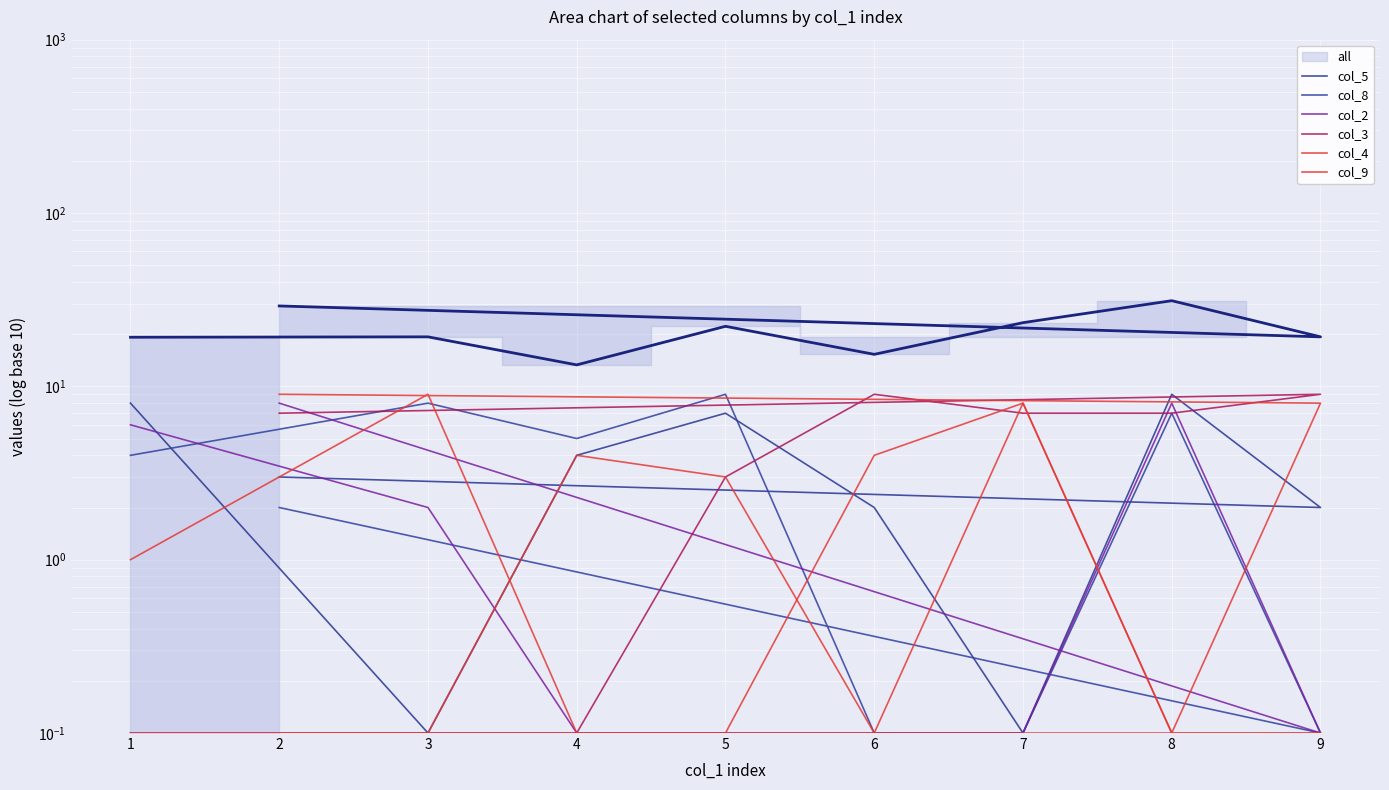

True or false: col_8 and col_2 intersect in this chart.

True